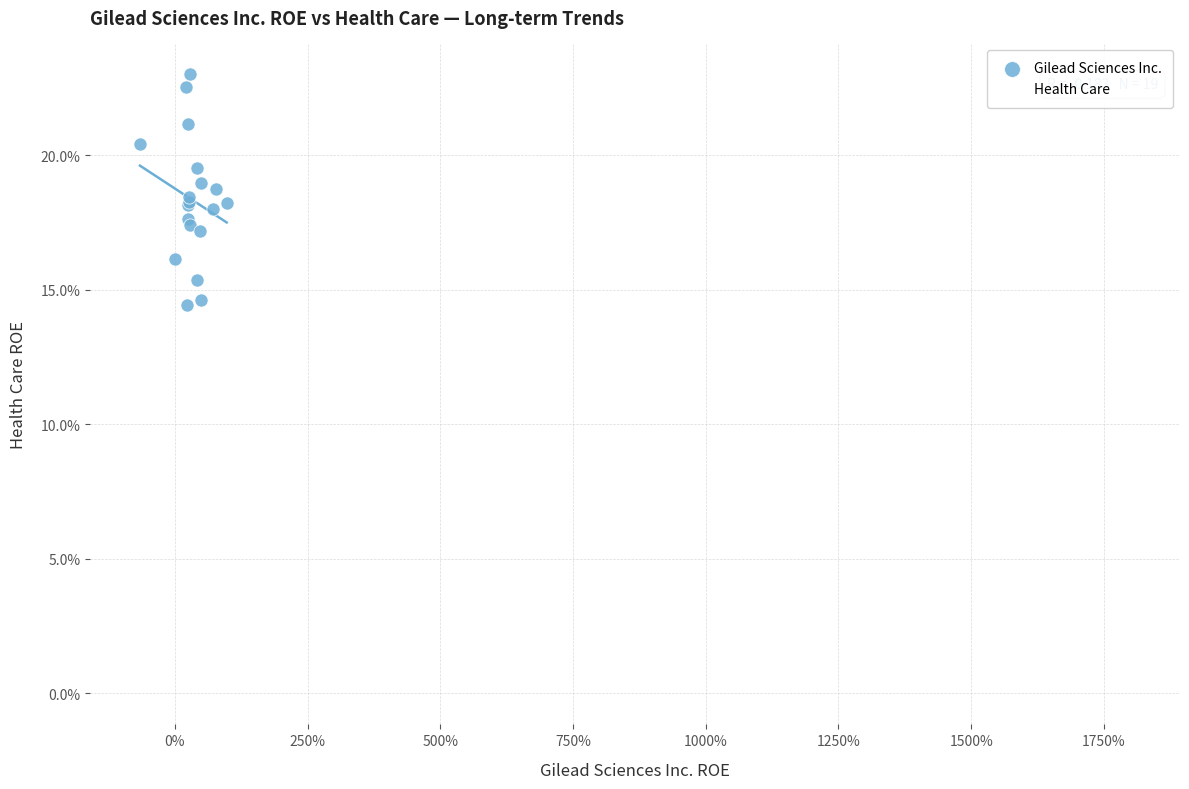

What are all the series names shown in the legend?

Gilead Sciences Inc., Health Care